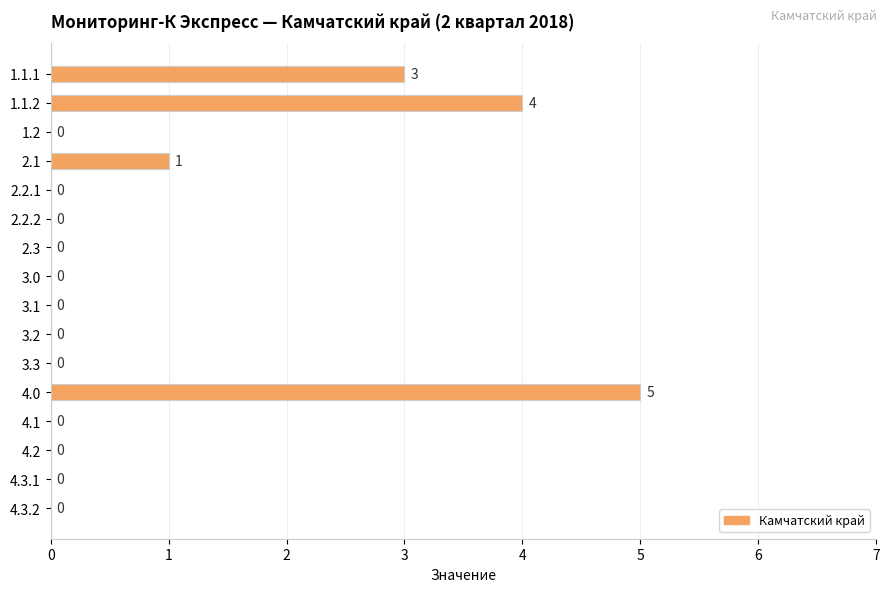

Count the number of data series in this chart.

1